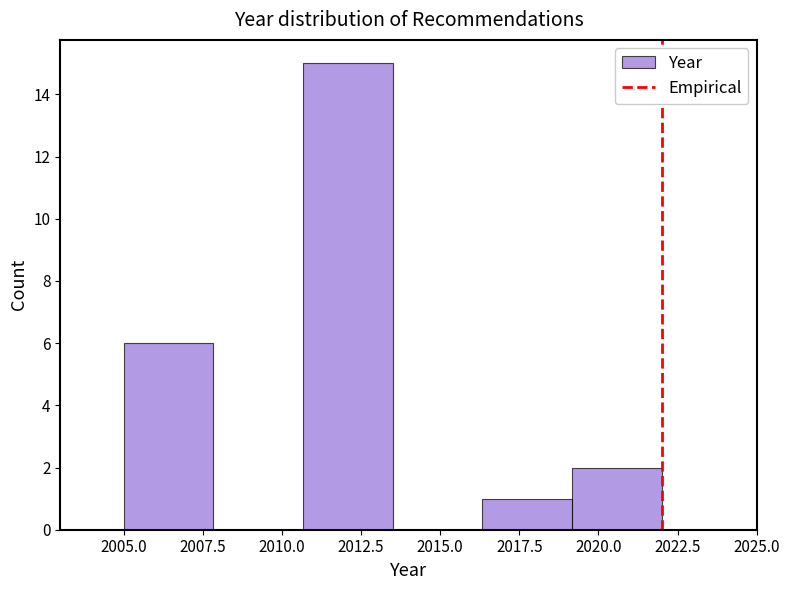

Reading left to right, transcribe this chart: for each bar, give the range it covers on the x-axis and its height. Neither the bar edges nor the heights are printed on the chart, so give them approximately, as read against the axes.

2005.0 to 2008.0: 6
2008.0 to 2010.5: 0
2010.5 to 2013.5: 15
2013.5 to 2016.5: 0
2016.5 to 2019.0: 1
2019.0 to 2022.0: 2